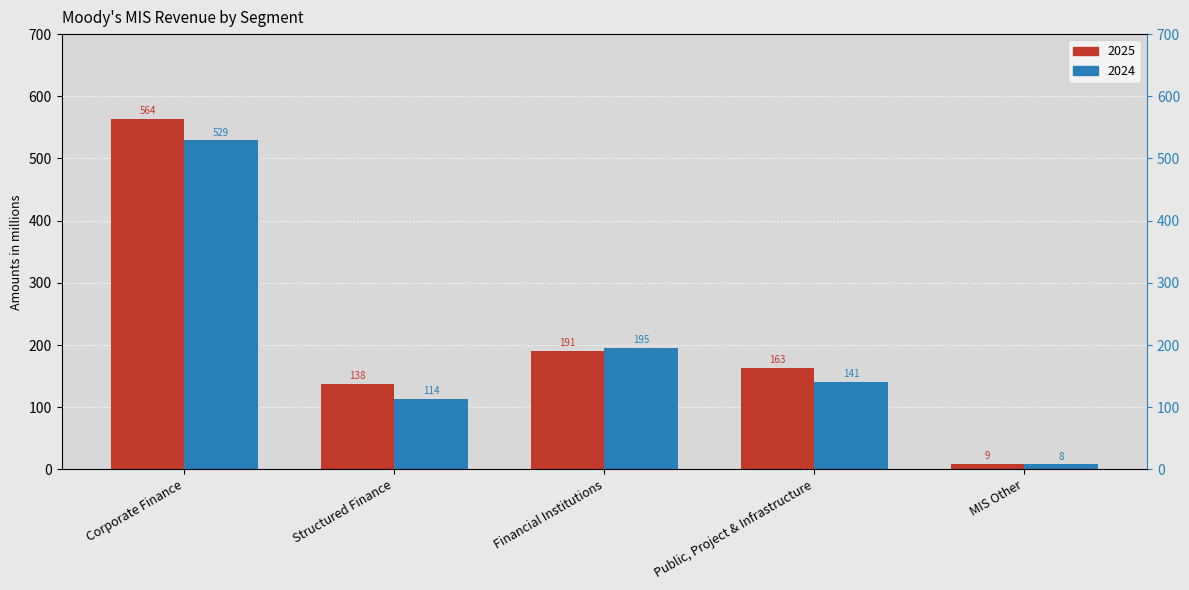

How many data points in 2024 are less than 141?

2